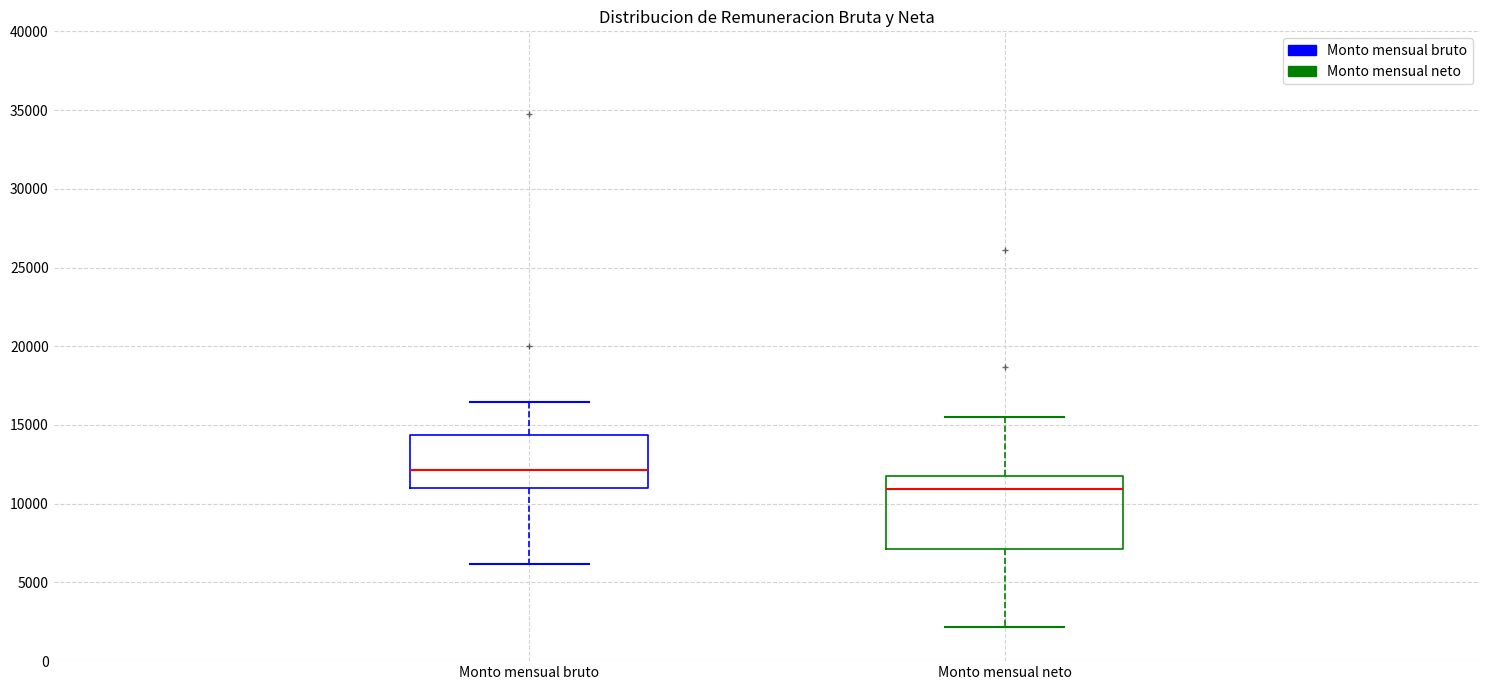

Which box is the tallest, from its lower edge to its upper edge?

Monto mensual neto